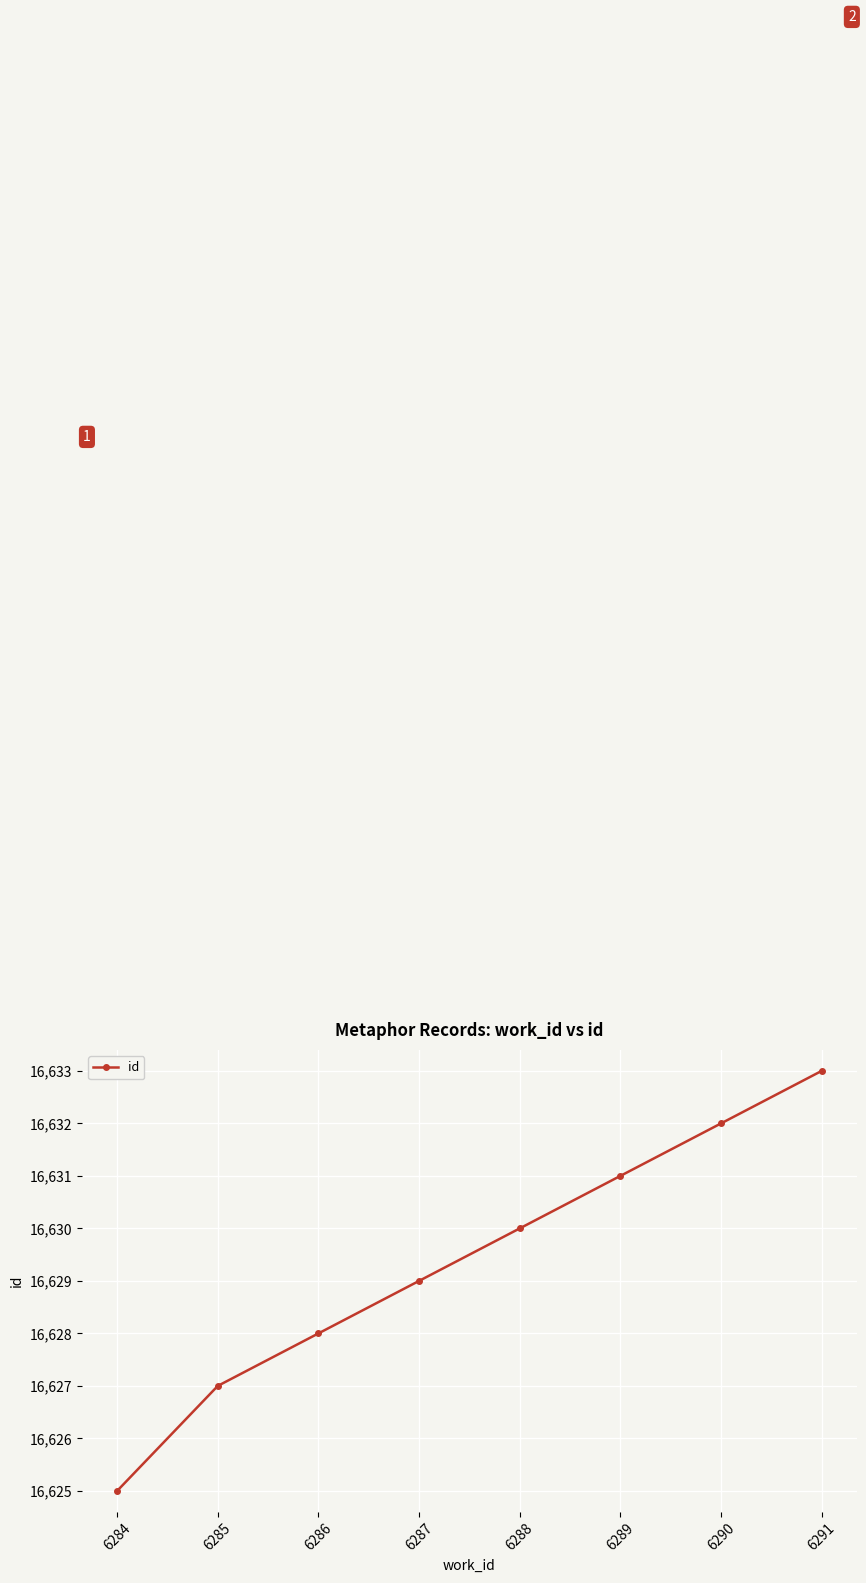

List the labels in order of value, largest first.

6291, 6290, 6289, 6288, 6287, 6286, 6285, 6284